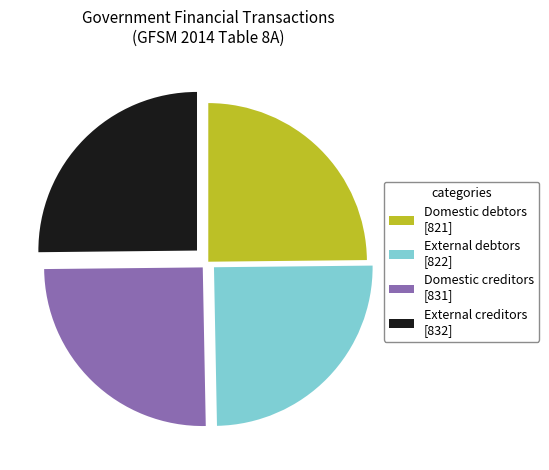

The External creditors [832] slice represents 25% of the pie. True or false?

True